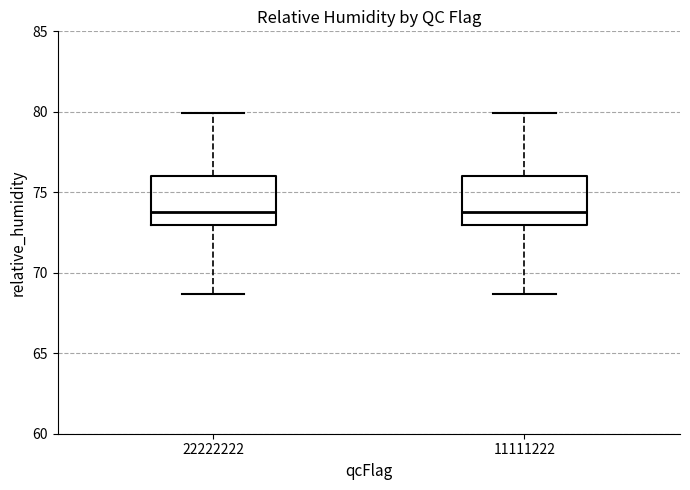

Reading left to right, read every box against the y-axis: the position of its median line, the range the box covers, and the ends of its whiskers. The values are not printed on the chart, so give them approximately, as read against the axis.

22222222: median 74.0, box 73.0 to 76.0, whiskers 68.5 to 80.0
11111222: median 74.0, box 73.0 to 76.0, whiskers 68.5 to 80.0